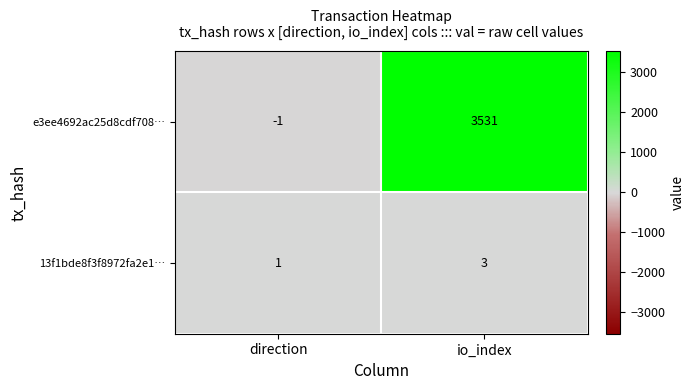

How many categories are shown in the chart?

2